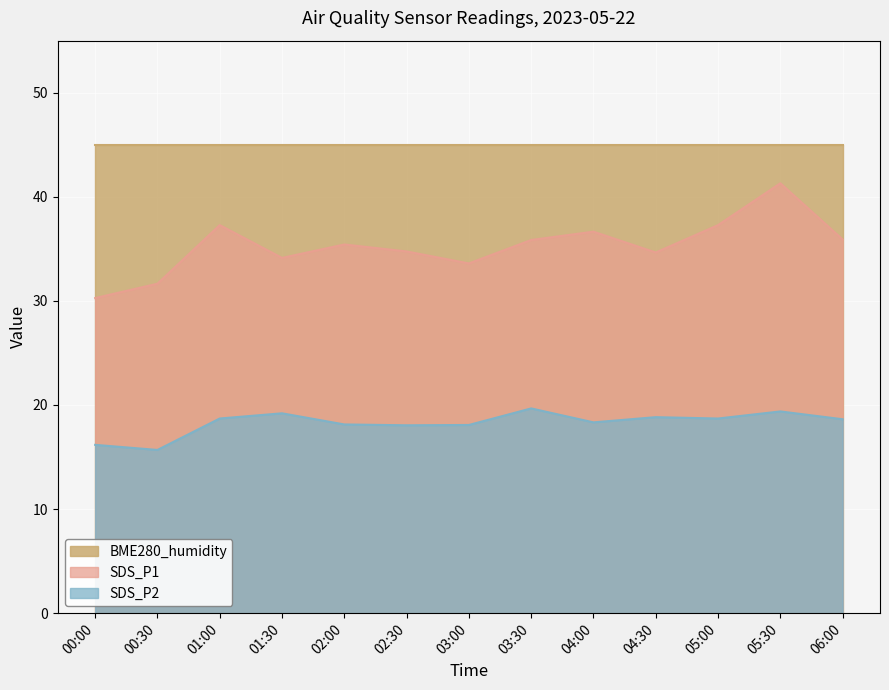

What is the spread (max minus min) of values at 05:30?

25.6